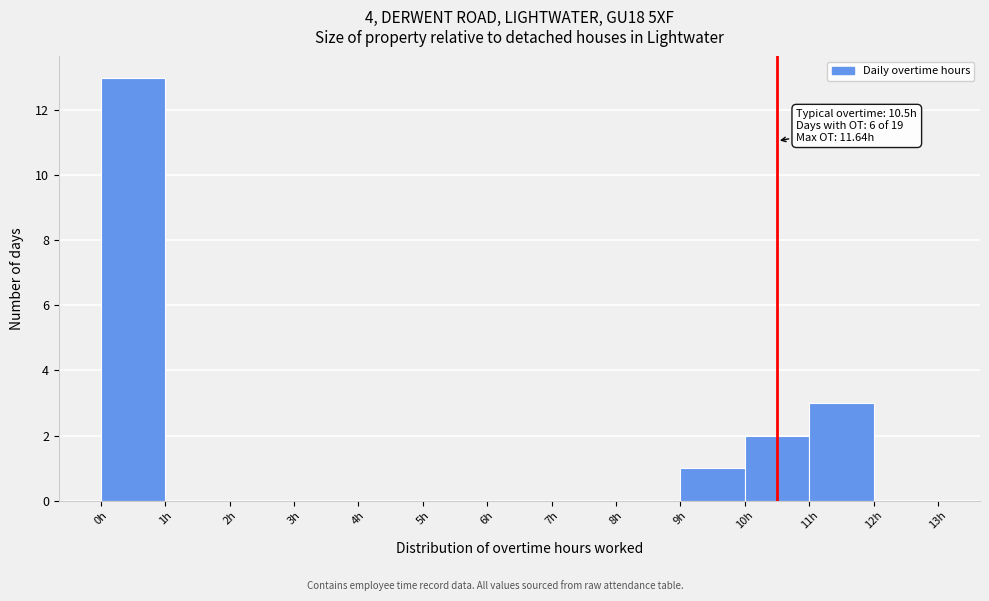

Which range on the x-axis has the tallest bar?

0 to 1